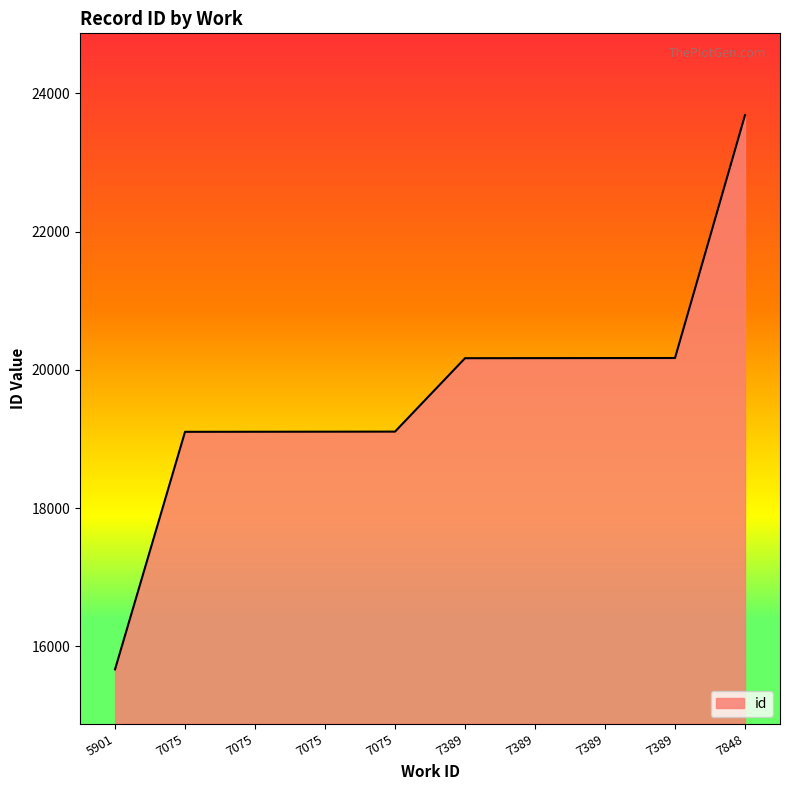

Does the chart have visible grid lines?

No